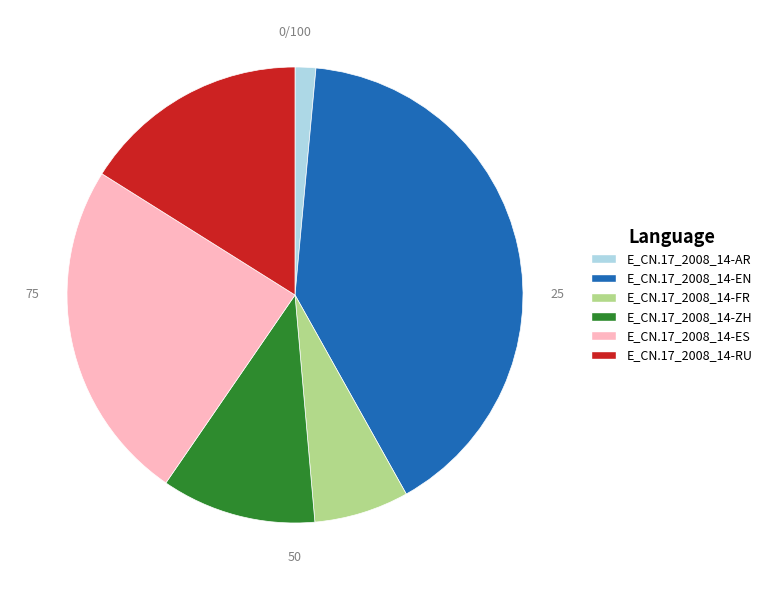

Count the number of slices in the pie.

6